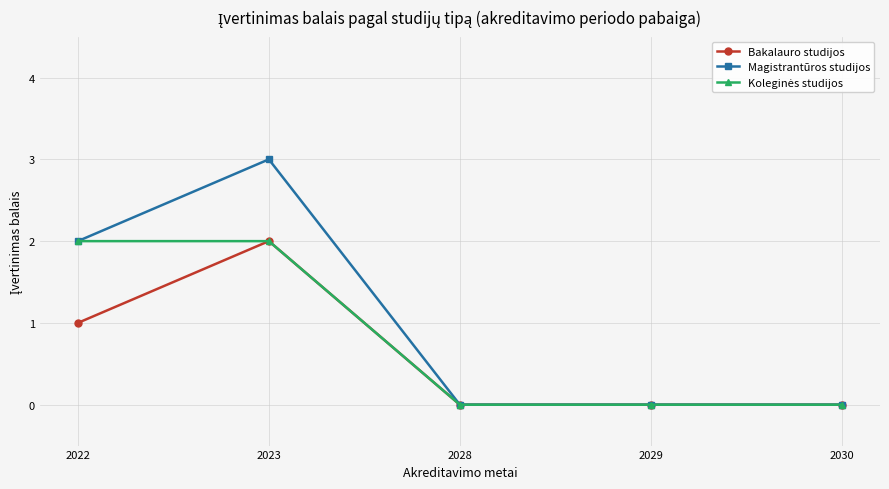

True or false: Magistrantūros studijos has a value of 4 at 2023.

False